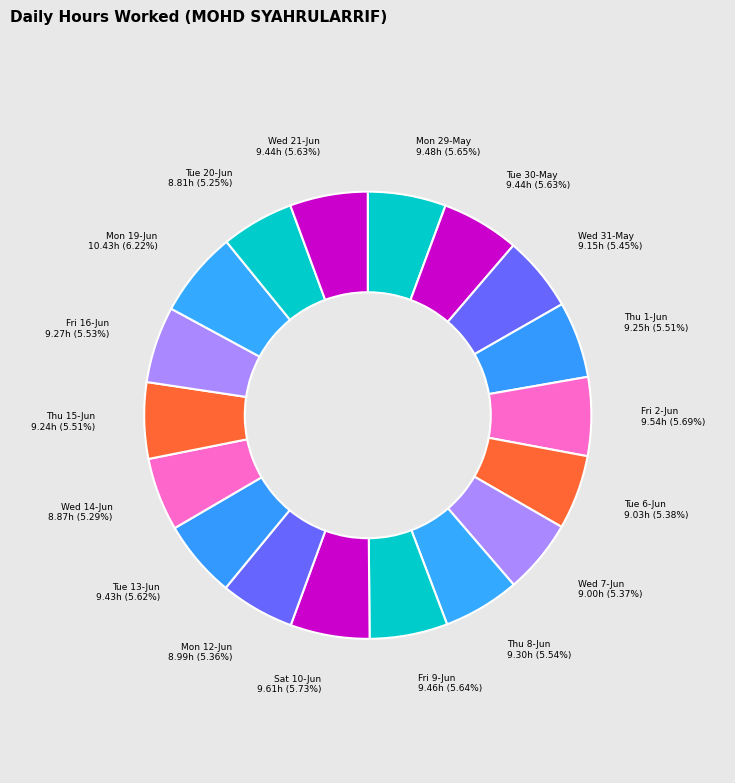

Approximately how many times larger is the value at Mon 29-May 9.48h (5.65%) compared to Wed 31-May 9.15h (5.45%)?

1.0